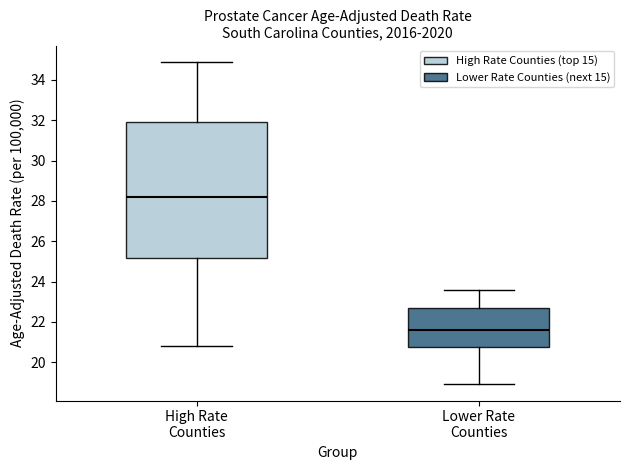

Which box is the tallest, from its lower edge to its upper edge?

High Rate Counties